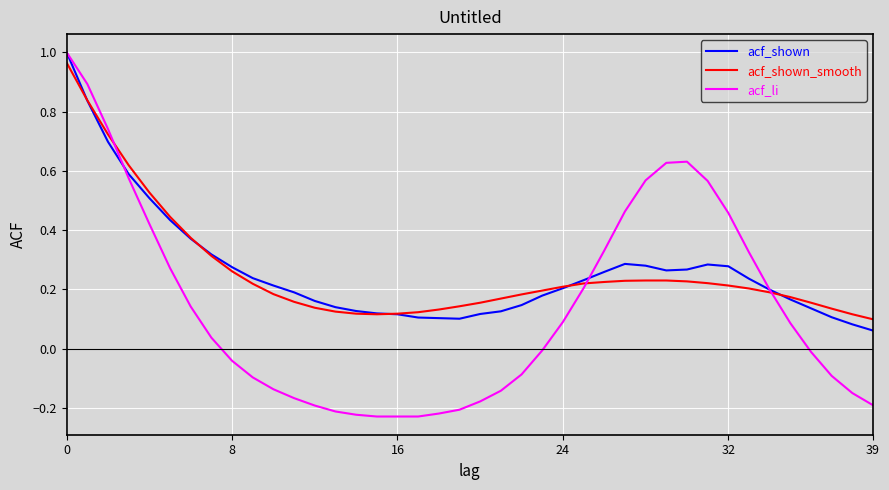

What is the difference between the maximum and minimum values in the acf_li series?

1.2